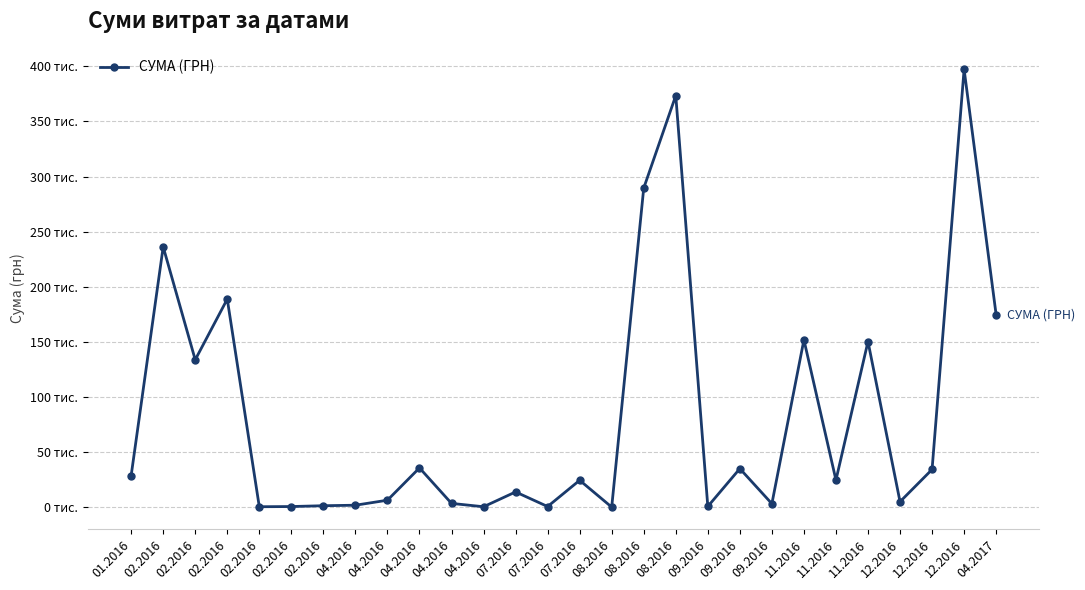

The value at 02.2016 is 218201.7. True or false?

False